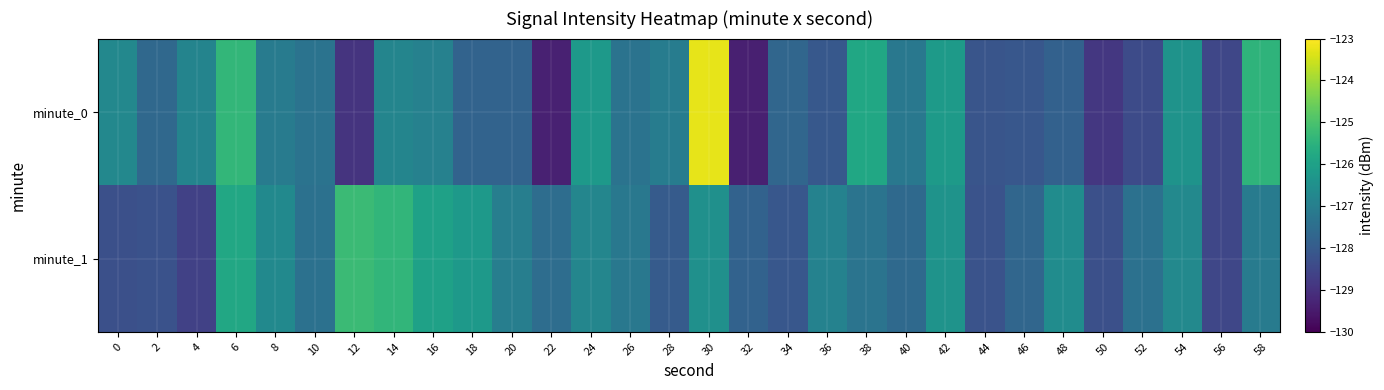

Rank the series at 54 from lowest to highest value.

minute_1, minute_0